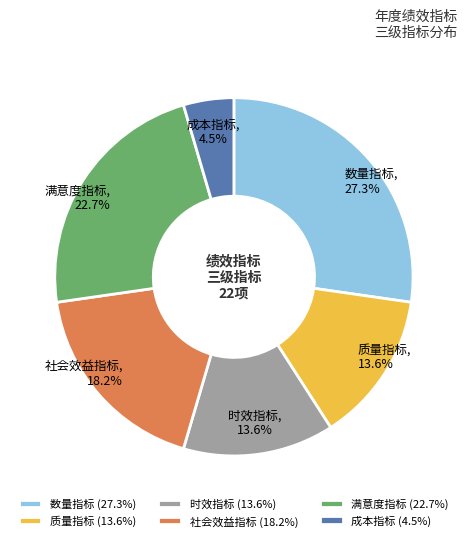

True or false: 时效指标 accounts for 9% of the total.

False